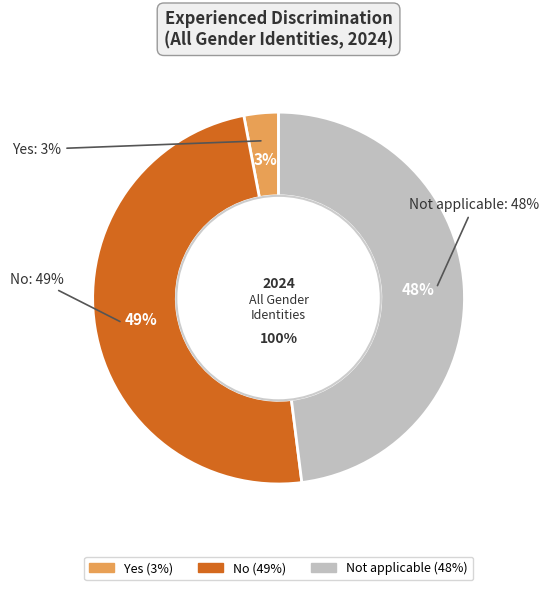

Approximately how many times larger is the value at Not applicable compared to No?

1.0